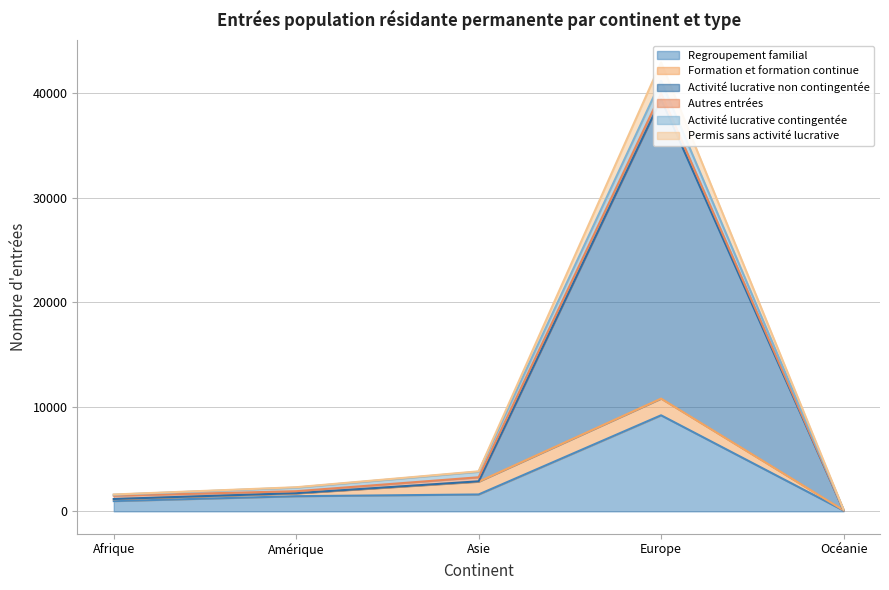

Which category has the highest value across all series?

Europe